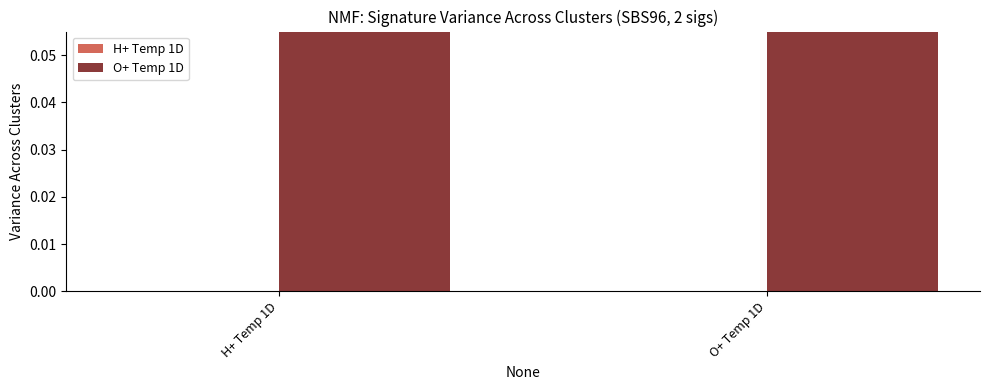

What is the label of the 1st bar from the left?

H+ Temp 1D